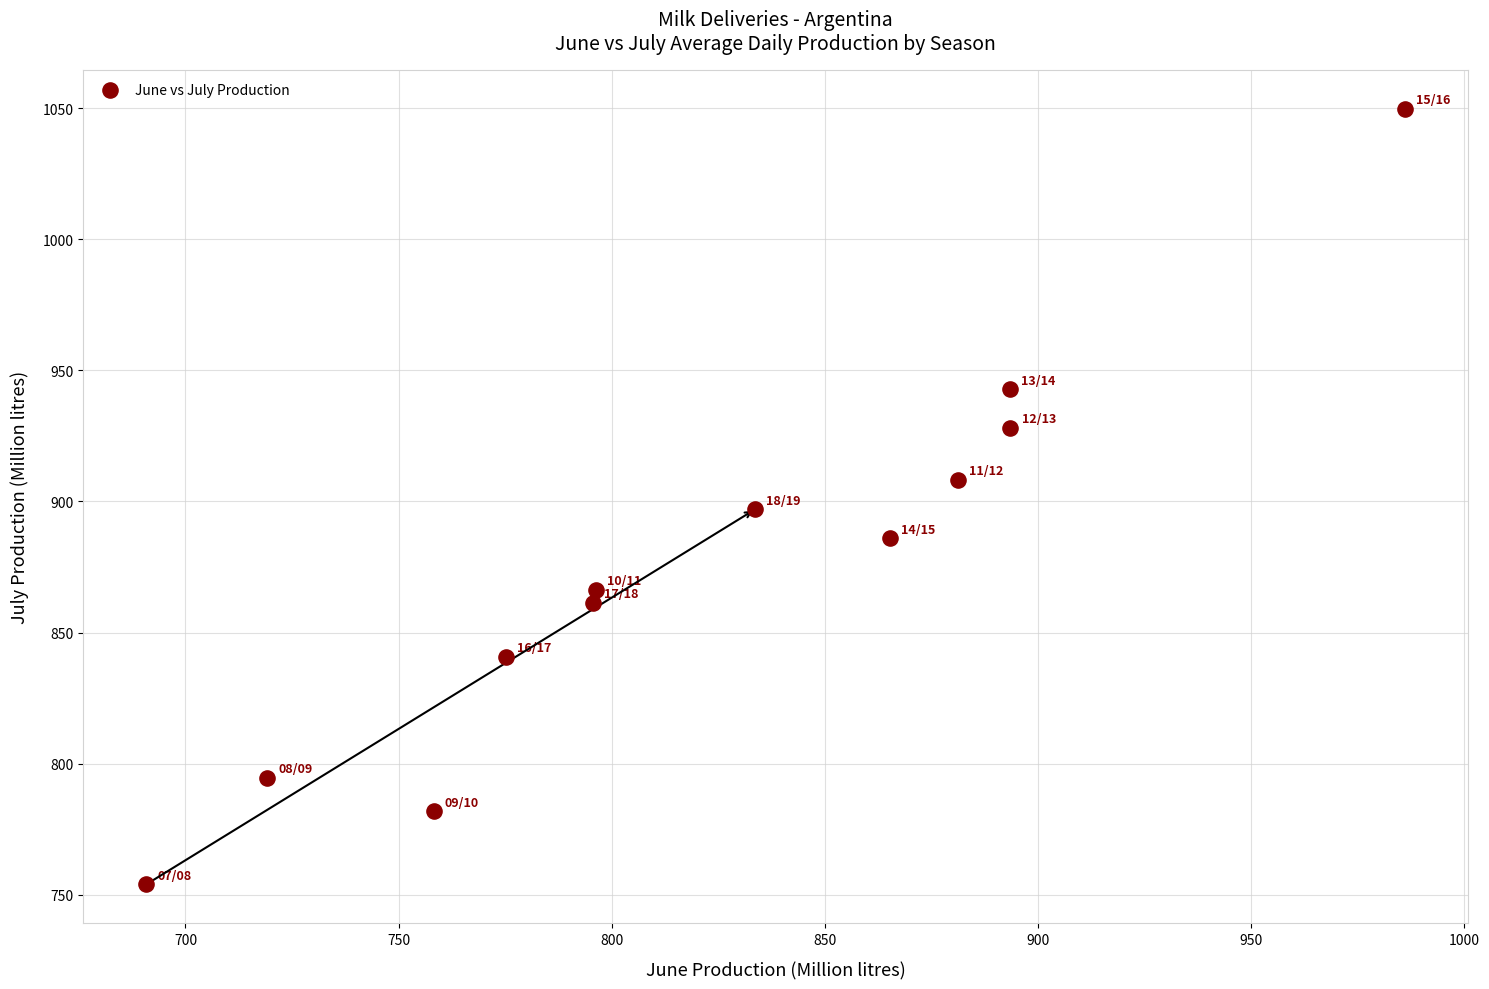

What is the range of X values (max minus min)?

295.3